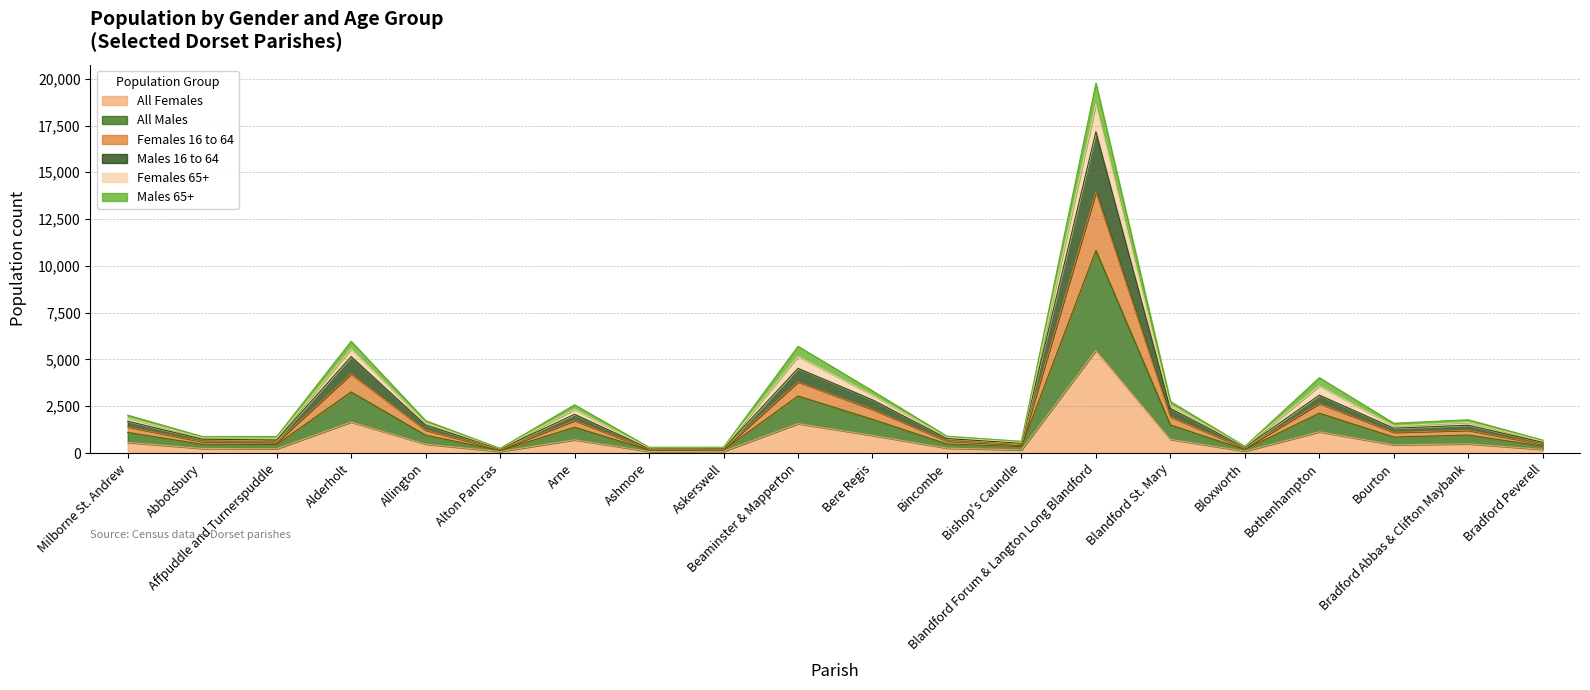

What is the greatest value displayed?

19762